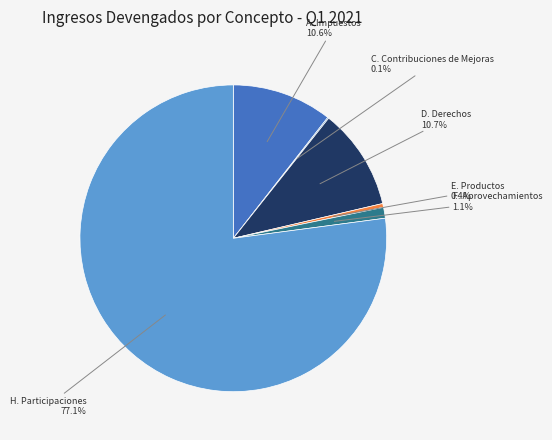

True or false: D. Derechos accounts for 11% of the total.

True